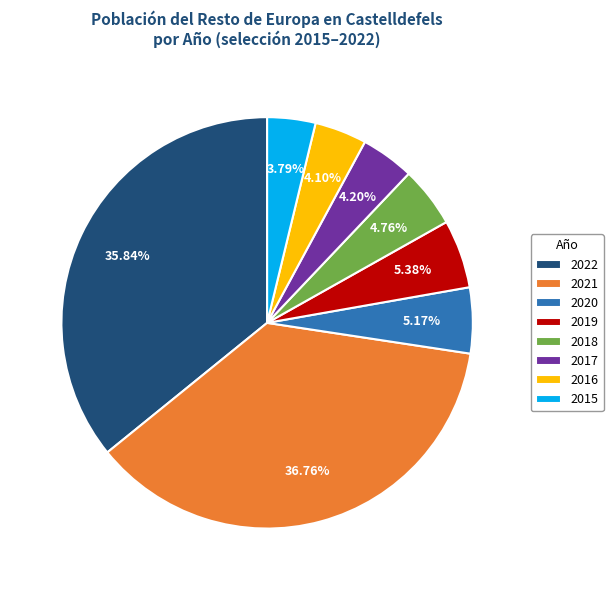

How many segments does this pie chart have?

8